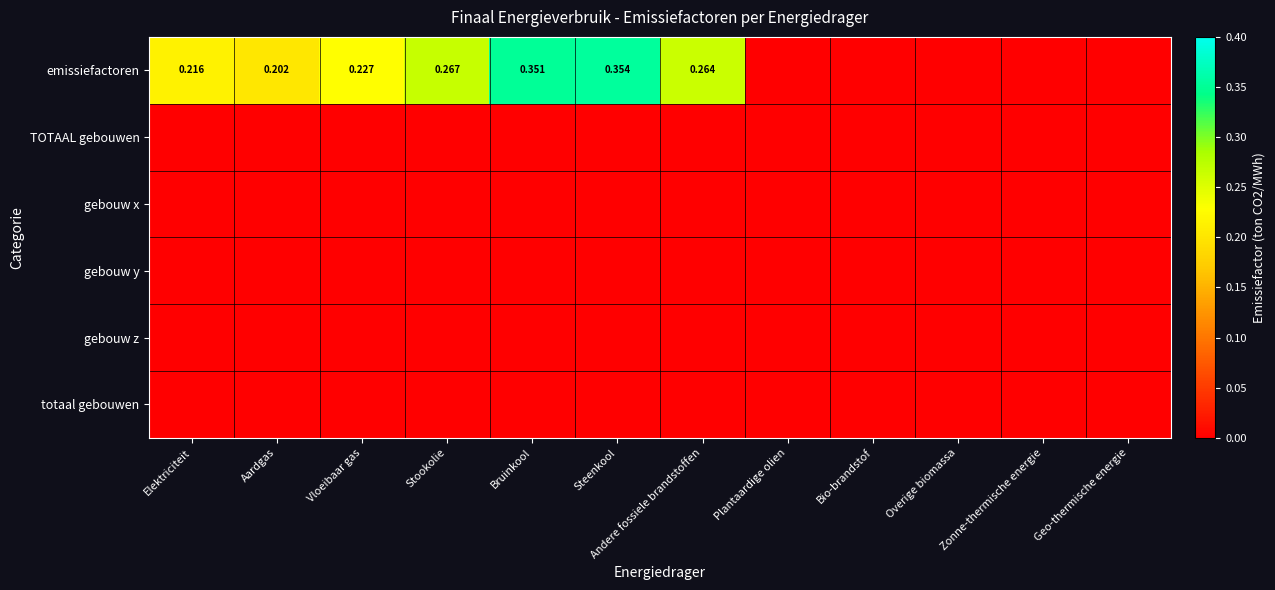

Between Aardgas and Bruinkool, which series saw the biggest shift?

emissiefactoren